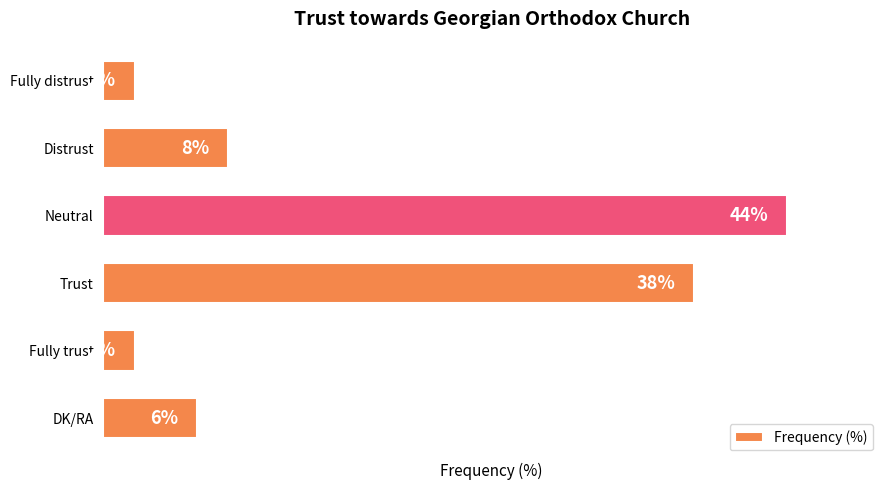

Which has a higher value, DK/RA or Distrust?

Distrust